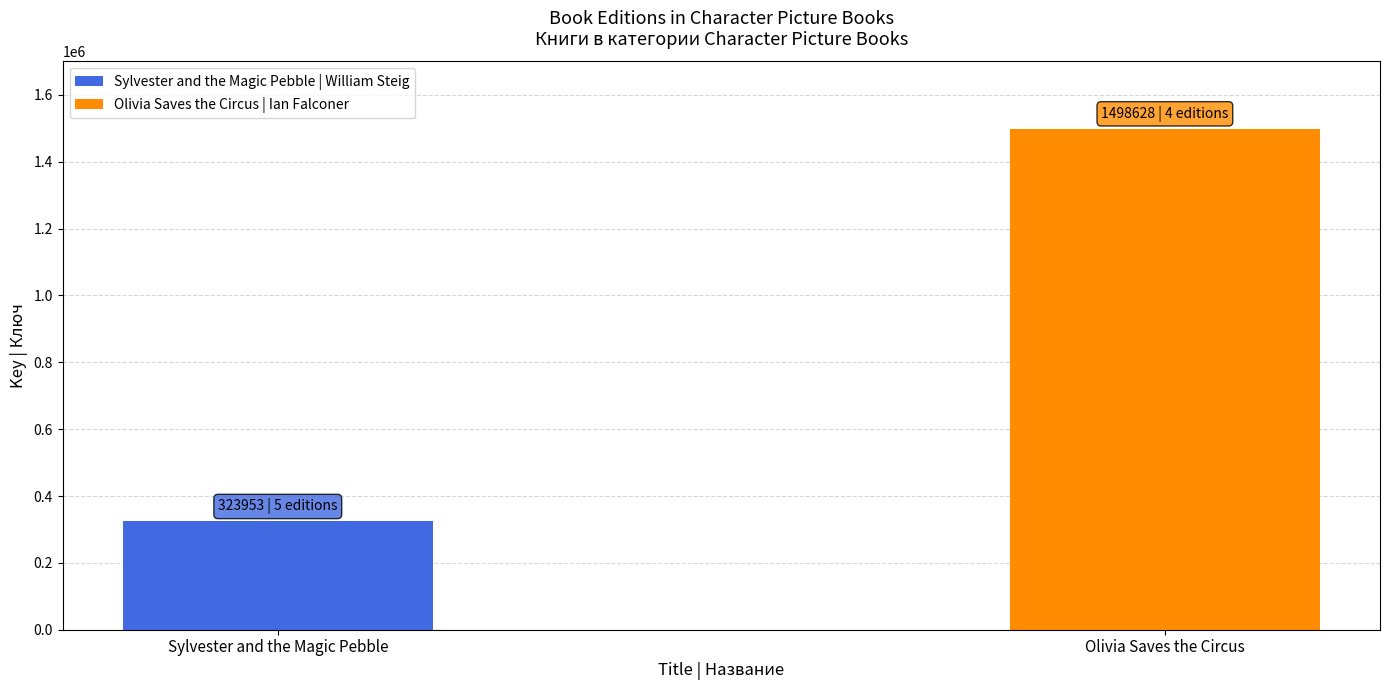

Is it true that Sylvester and the Magic Pebble equals 141800 at Fixed Layout eBook?

False